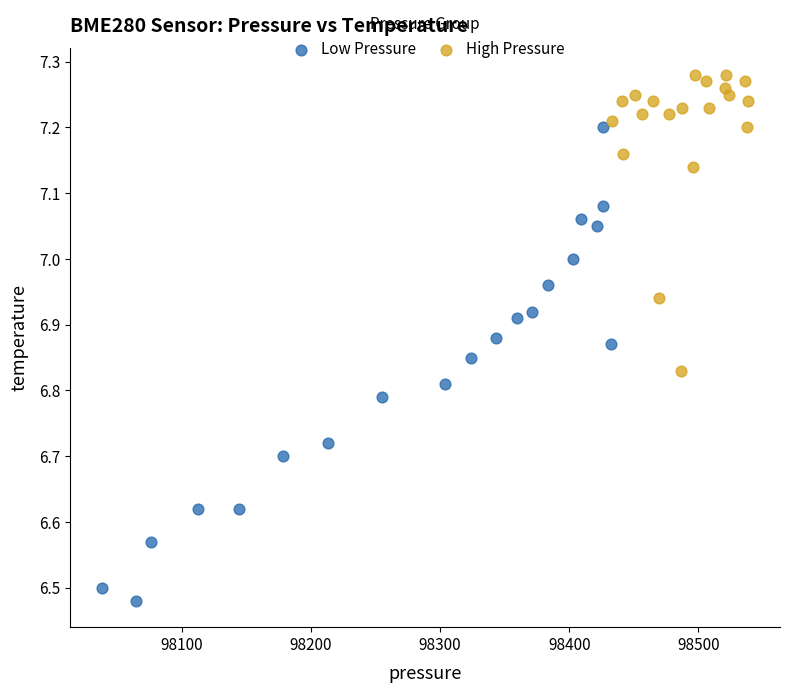

Which series contains the highest Y value?

High Pressure